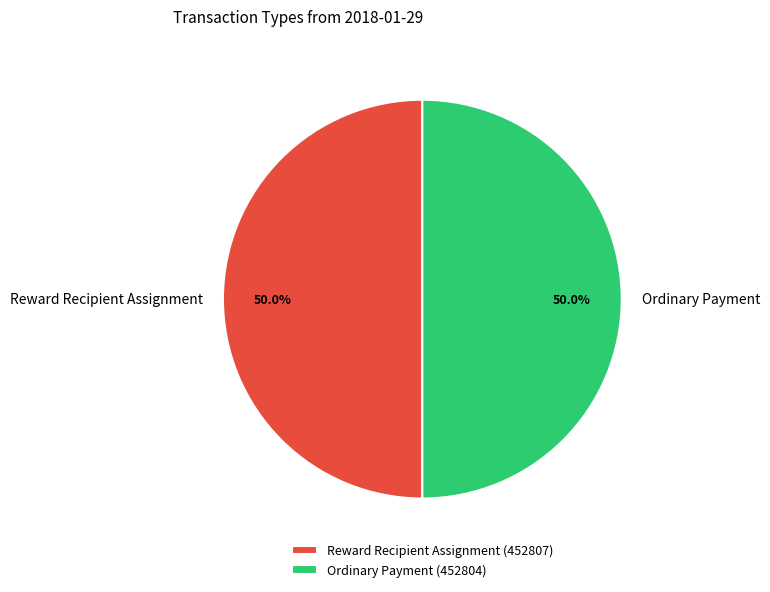

Count the number of slices in the pie.

2